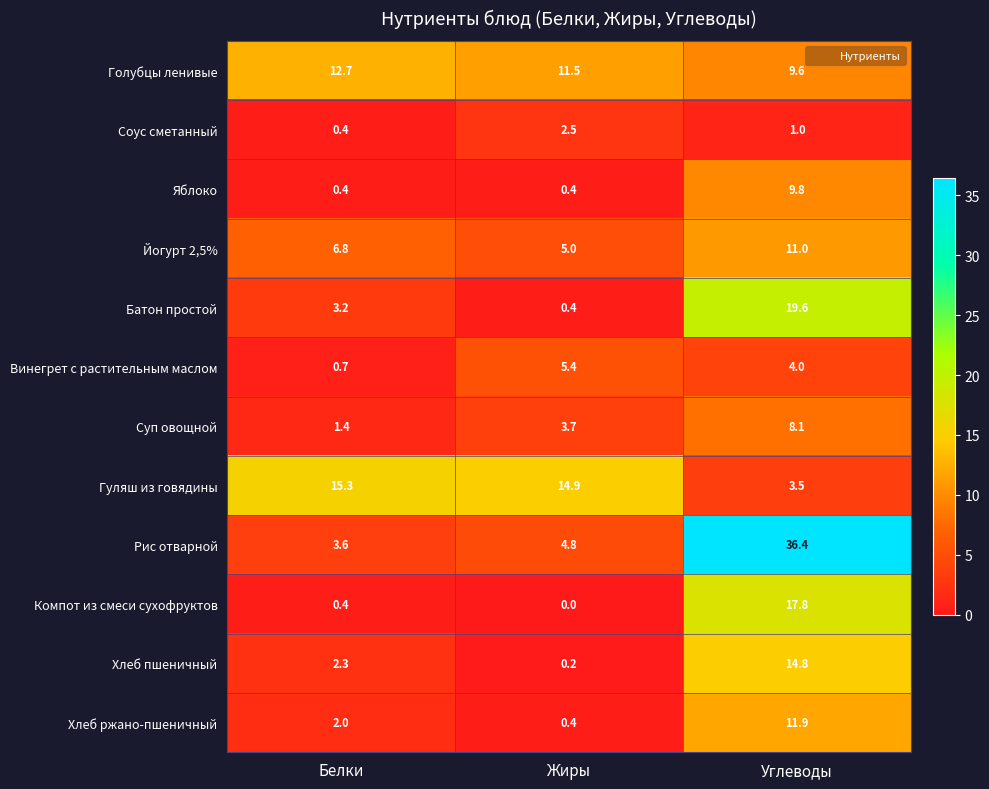

How many series are shown in this chart?

12